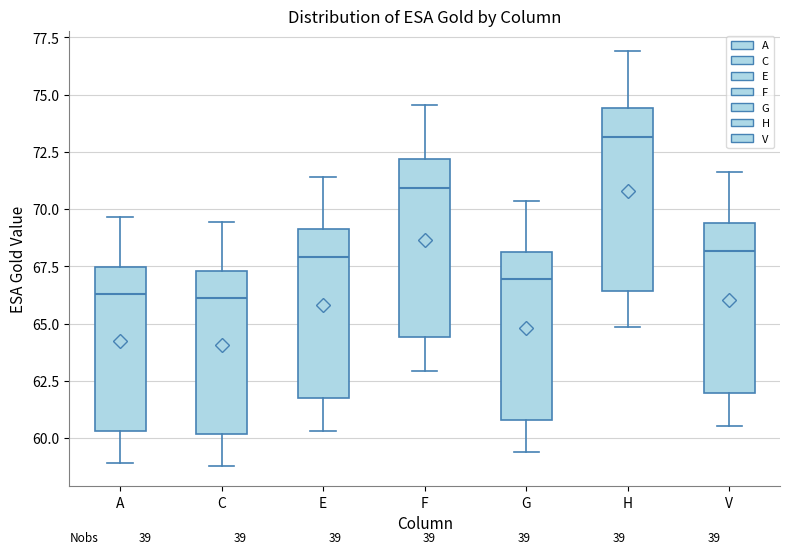

Reading left to right, transcribe this box plot: for each box, give where its median line is, the range the box spans, and where its two whiskers end, as read against the y-axis. The values are not printed on the chart, so give them approximately, as read against the axis.

A: median 66.5, box 60.5 to 67.5, whiskers 59.0 to 69.5
C: median 66.0, box 60.0 to 67.5, whiskers 59.0 to 69.5
E: median 68.0, box 62.0 to 69.0, whiskers 60.5 to 71.5
F: median 71.0, box 64.5 to 72.0, whiskers 63.0 to 74.5
G: median 67.0, box 61.0 to 68.0, whiskers 59.5 to 70.5
H: median 73.0, box 66.5 to 74.5, whiskers 65.0 to 77.0
V: median 68.0, box 62.0 to 69.5, whiskers 60.5 to 71.5